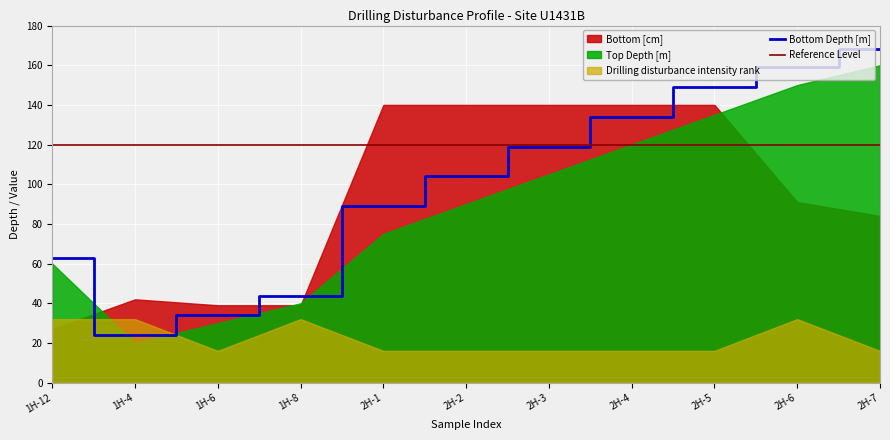

What is the highest value of the Bottom Depth [m] series?

168.4